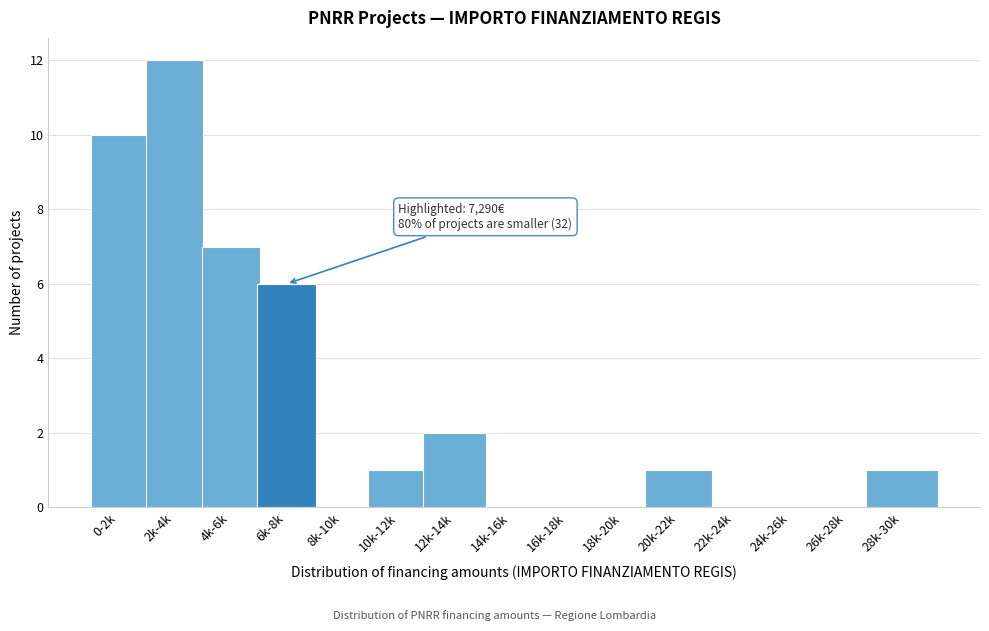

Reading left to right, list all the values displayed in this chart.

0-2k=10	2k-4k=12	4k-6k=7	6k-8k=6	8k-10k=0	10k-12k=1	12k-14k=2	14k-16k=0	16k-18k=0	18k-20k=0	20k-22k=1	22k-24k=0	24k-26k=0	26k-28k=0	28k-30k=1